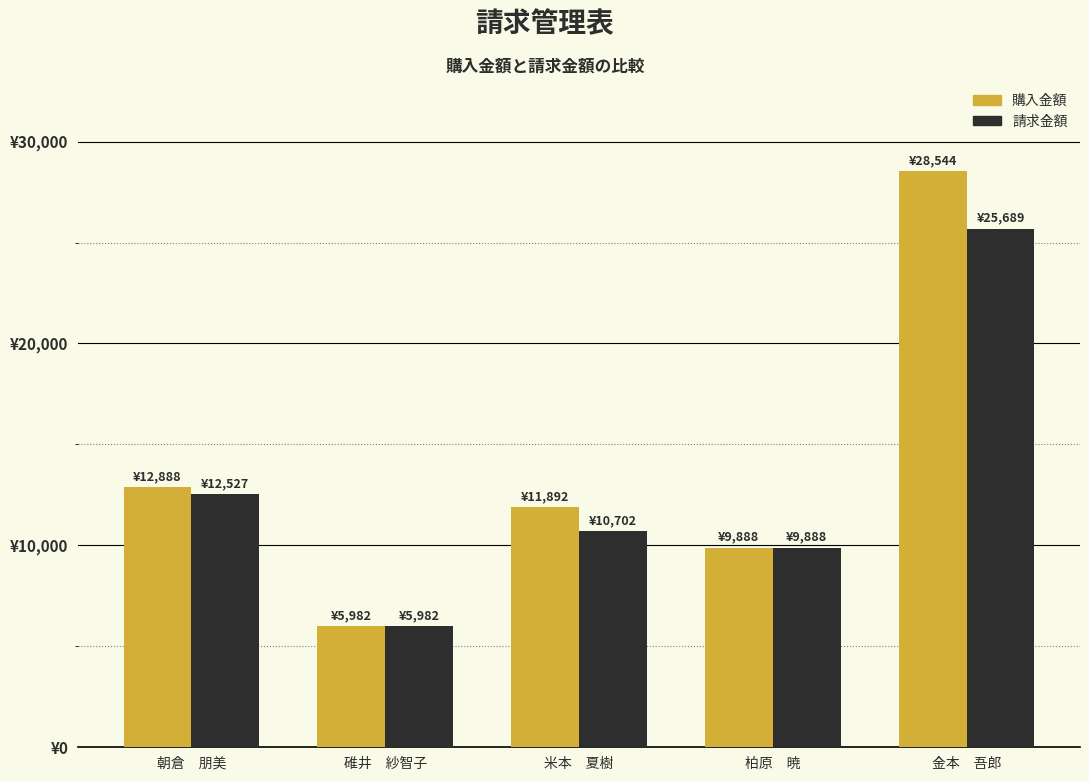

Are the bars horizontal?

No